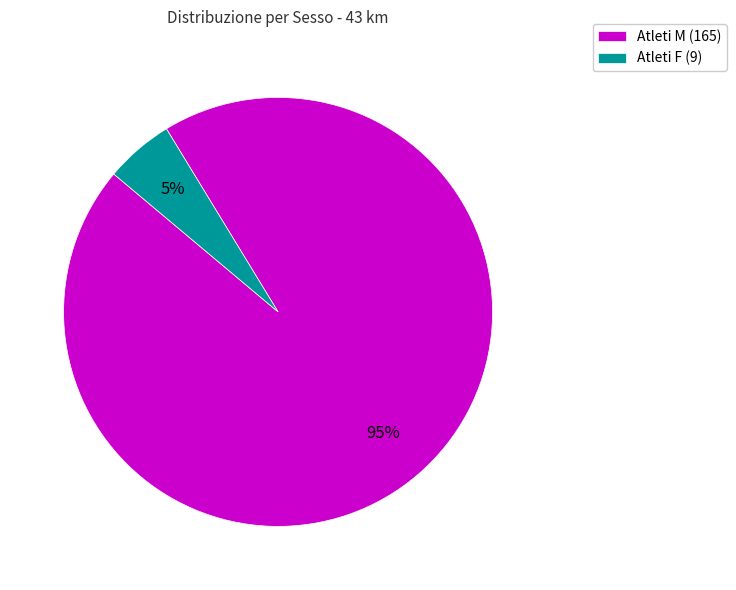

Does any single category account for the majority?

Yes